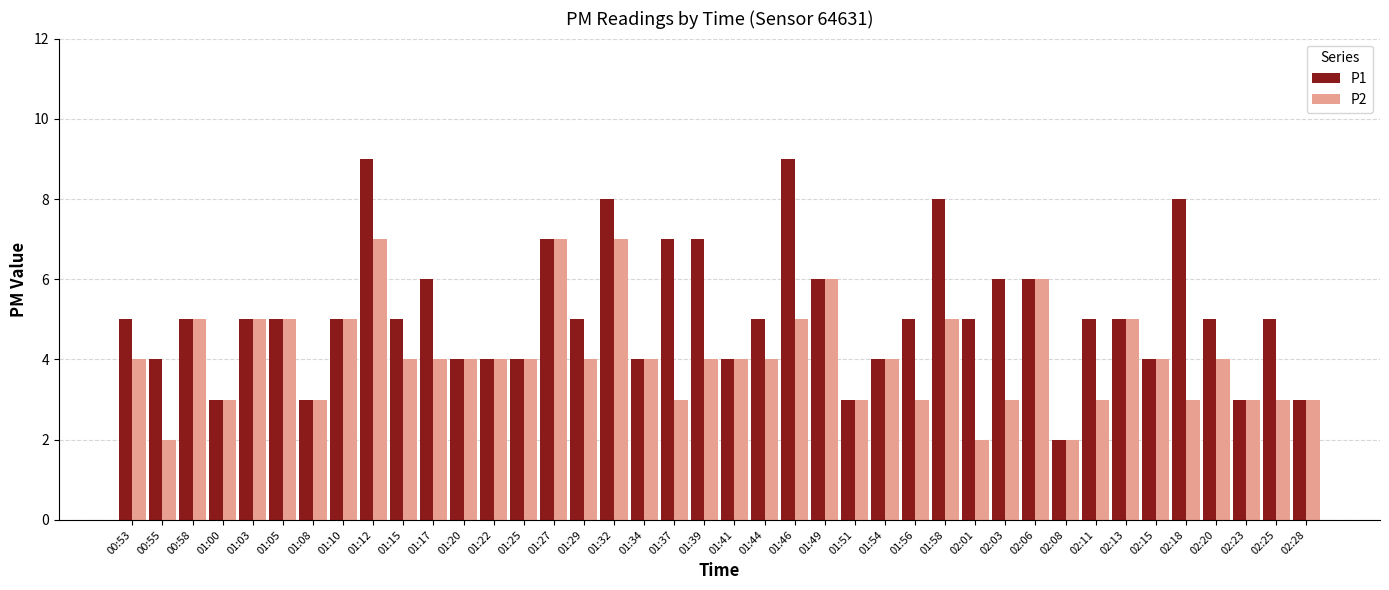

Which series has the largest total across all categories?

P1